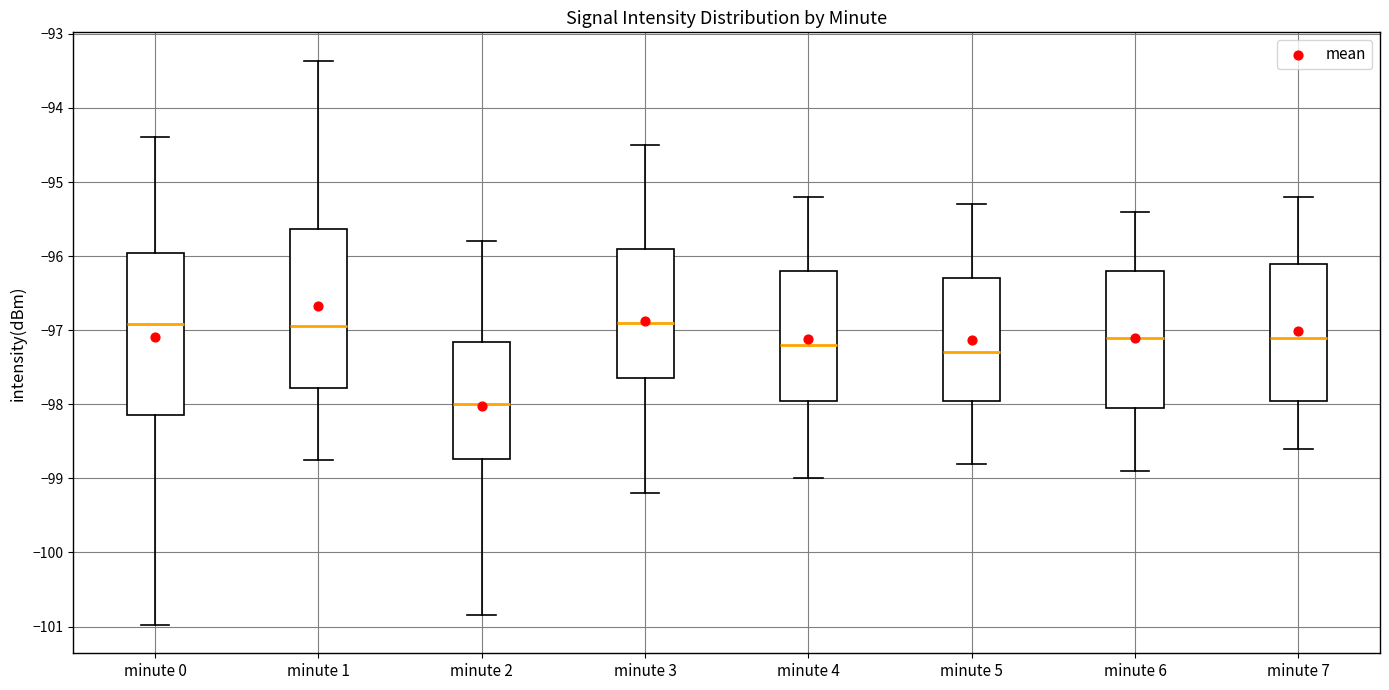

Reading left to right, transcribe this box plot: for each box, give where its median line is, the range the box spans, and where its two whiskers end, as read against the y-axis. The values are not printed on the chart, so give them approximately, as read against the axis.

minute 0: median -96.9, box -98.1 to -96.0, whiskers -101.0 to -94.4
minute 1: median -96.9, box -97.8 to -95.6, whiskers -98.7 to -93.4
minute 2: median -98.0, box -98.7 to -97.2, whiskers -100.8 to -95.8
minute 3: median -96.9, box -97.6 to -95.9, whiskers -99.2 to -94.5
minute 4: median -97.2, box -97.9 to -96.2, whiskers -99.0 to -95.2
minute 5: median -97.3, box -97.9 to -96.3, whiskers -98.8 to -95.3
minute 6: median -97.1, box -98.0 to -96.2, whiskers -98.9 to -95.4
minute 7: median -97.1, box -97.9 to -96.1, whiskers -98.6 to -95.2